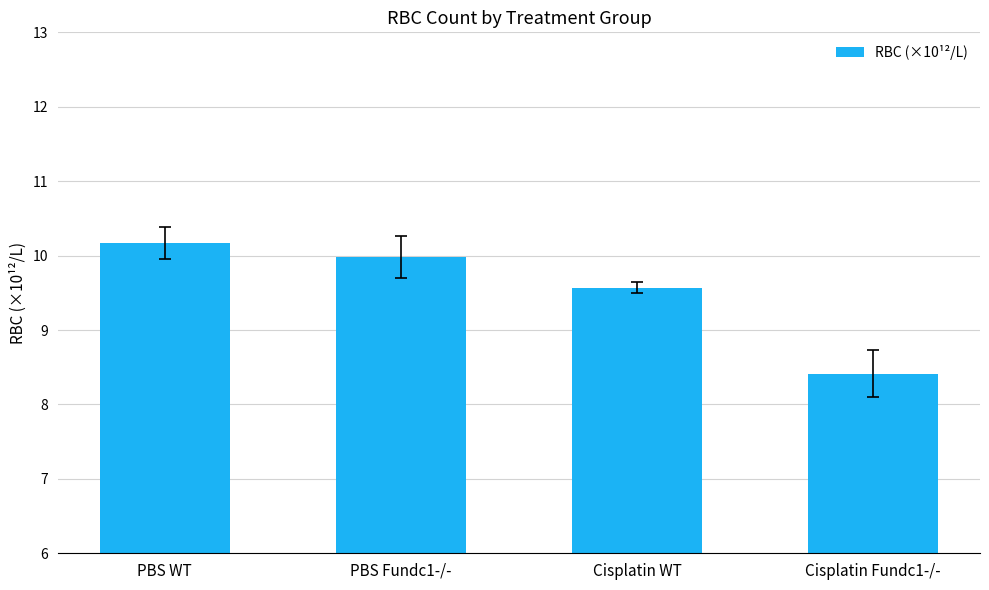

How many distinct data groups are displayed?

1